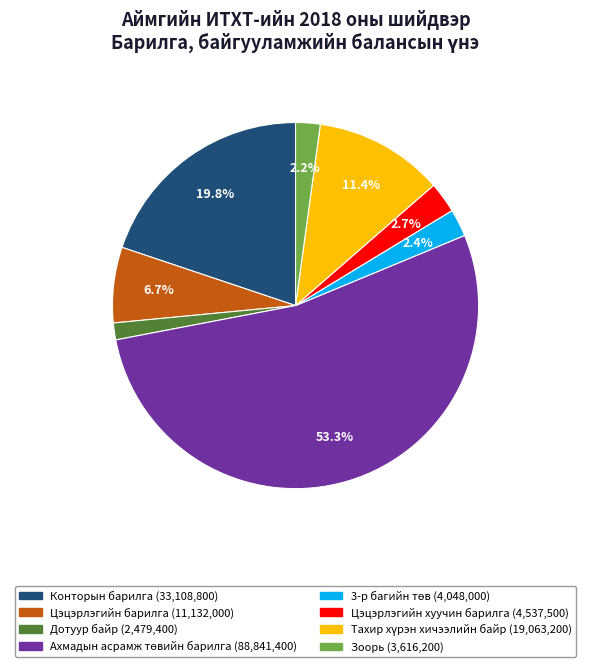

Is there a majority slice in this chart?

Yes